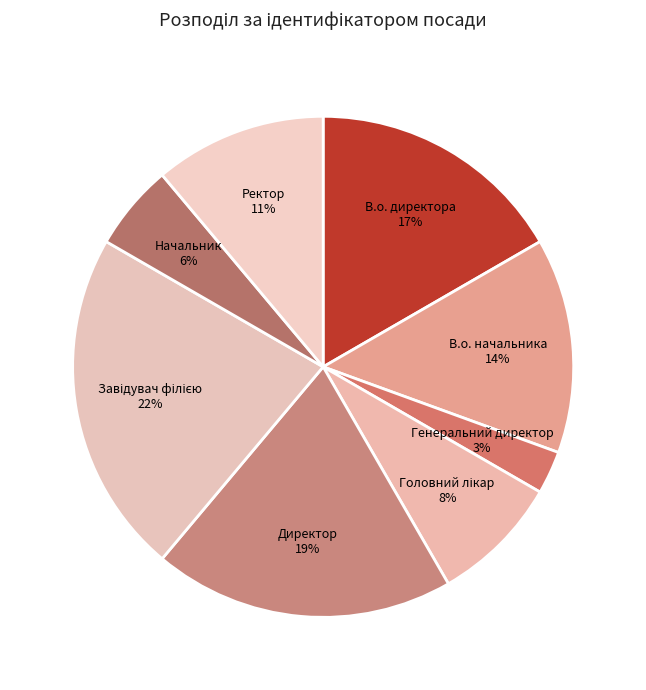

Which slice is the smallest?

Генеральний директор